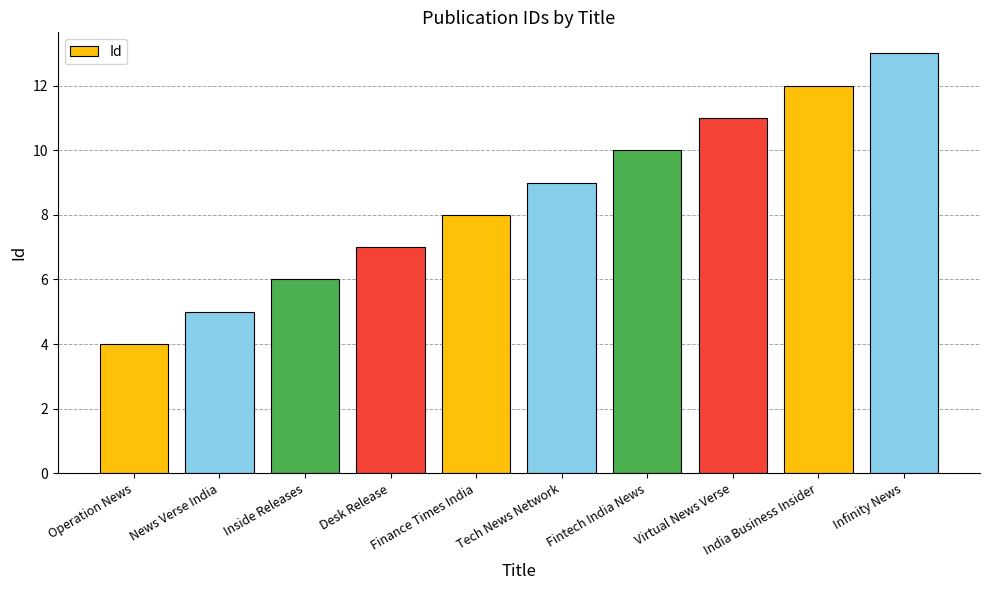

Read the value at Inside Releases.

6